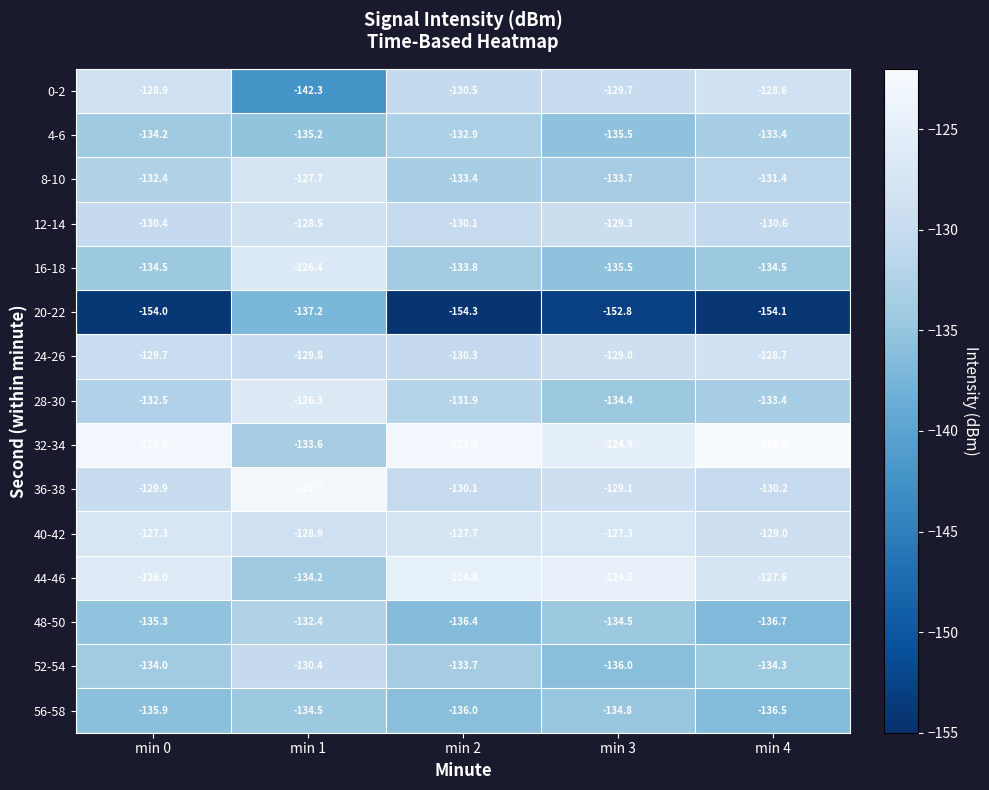

How many distinct data groups are displayed?

15